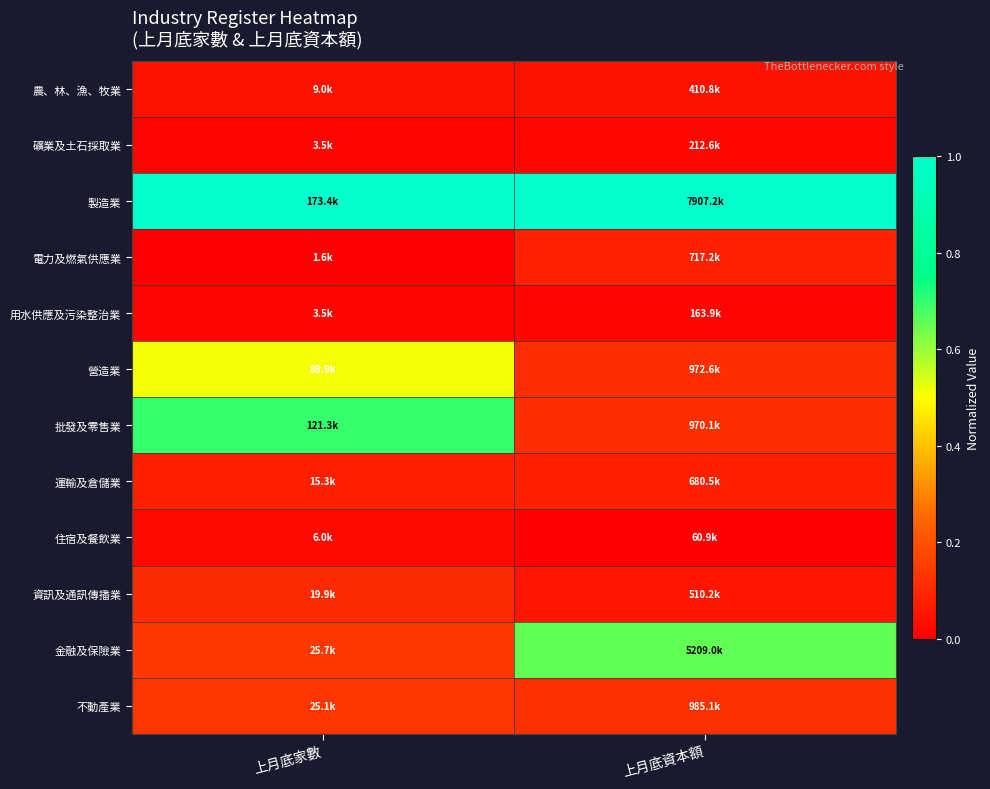

Reading left to right, extract all data points from this chart.

農、林、漁、牧業: 上月底家數=0.0	上月底資本額=0.0
礦業及土石採取業: 上月底家數=0.0	上月底資本額=0.0
製造業: 上月底家數=1.0	上月底資本額=1.0
電力及燃氣供應業: 上月底家數=0.0	上月底資本額=0.1
用水供應及污染整治業: 上月底家數=0.0	上月底資本額=0.0
營造業: 上月底家數=0.5	上月底資本額=0.1
批發及零售業: 上月底家數=0.7	上月底資本額=0.1
運輸及倉儲業: 上月底家數=0.1	上月底資本額=0.1
住宿及餐飲業: 上月底家數=0.0	上月底資本額=0.0
資訊及通訊傳播業: 上月底家數=0.1	上月底資本額=0.1
金融及保險業: 上月底家數=0.1	上月底資本額=0.7
不動產業: 上月底家數=0.1	上月底資本額=0.1